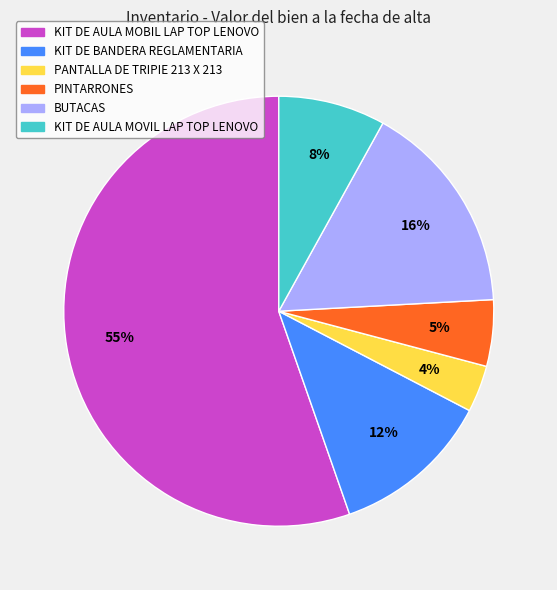

Is it true that KIT DE BANDERA REGLAMENTARIA is 25% of the pie?

False